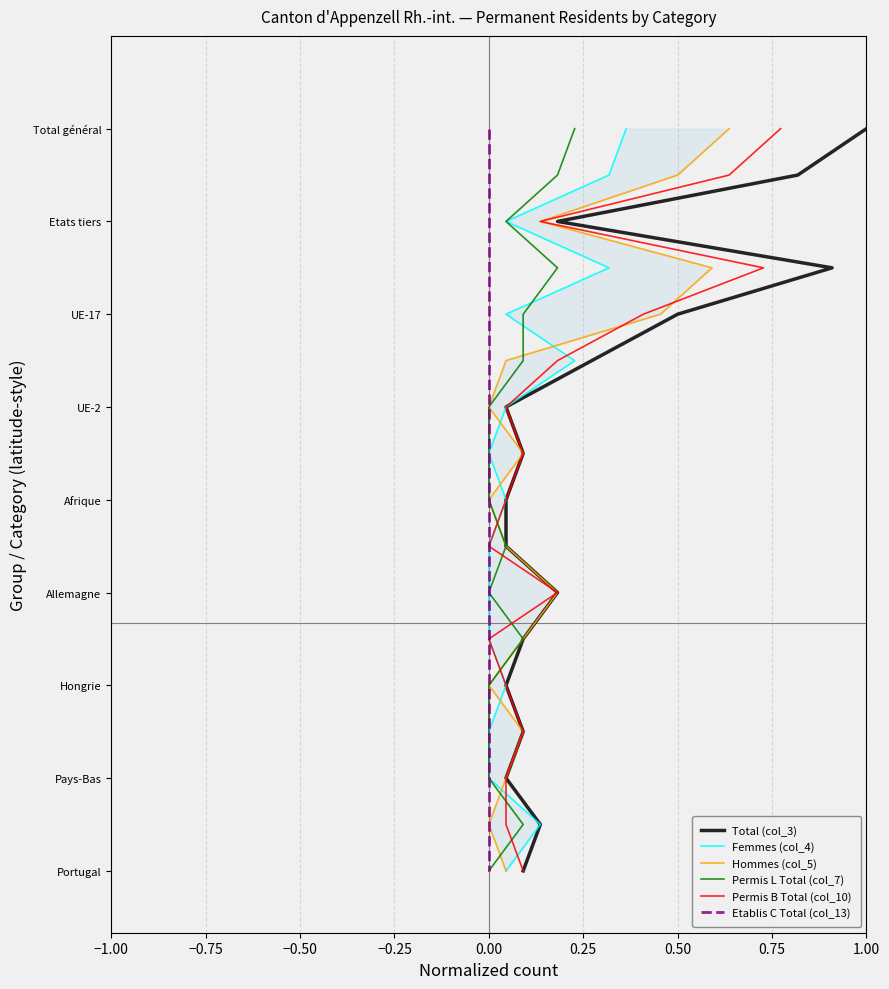

True or false: Permis L Total (col_7) and Etablis C Total (col_13) intersect in this chart.

False